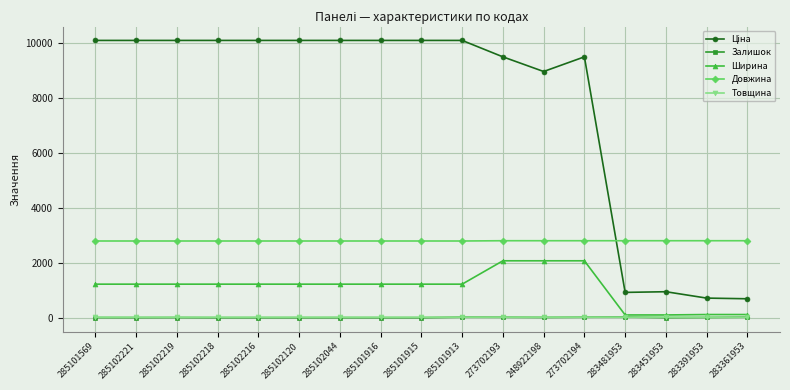

True or false: Товщина and Довжина cross at least once.

False